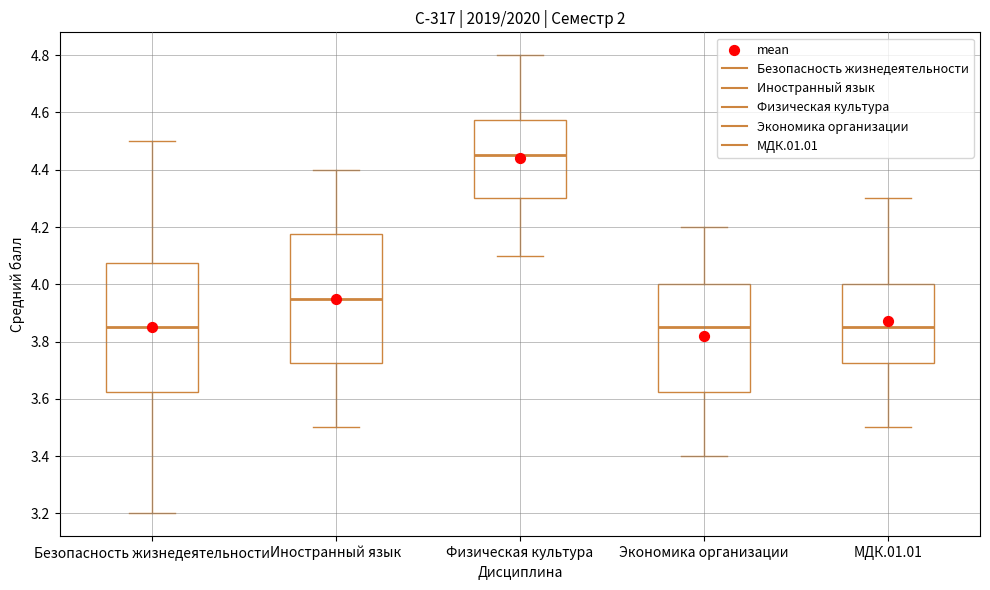

Where does the lower whisker of the box for Физическая культура end on the y-axis? The values are not printed on the chart, so give them approximately, as read against the axis.

4.10